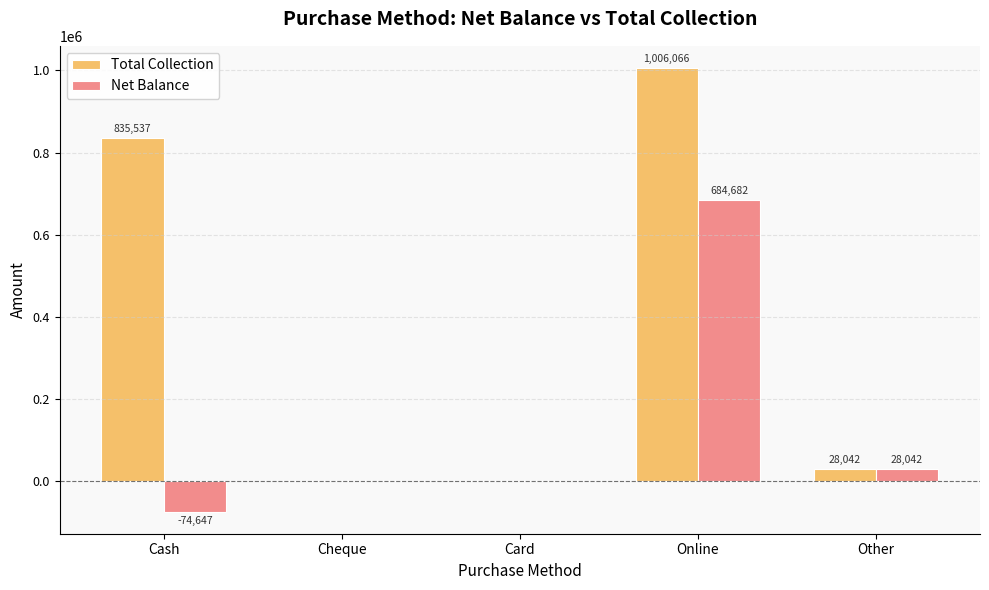

How many series are shown in this chart?

2